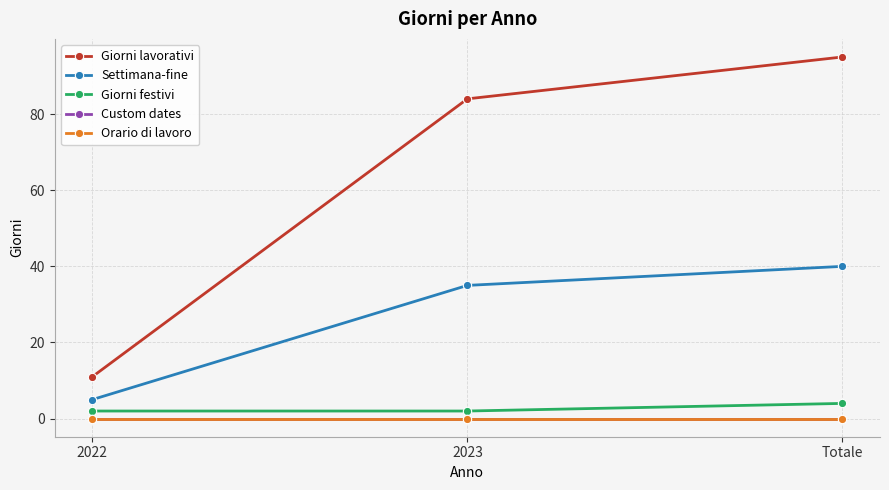

Which label corresponds to the largest value in the chart?

Totale